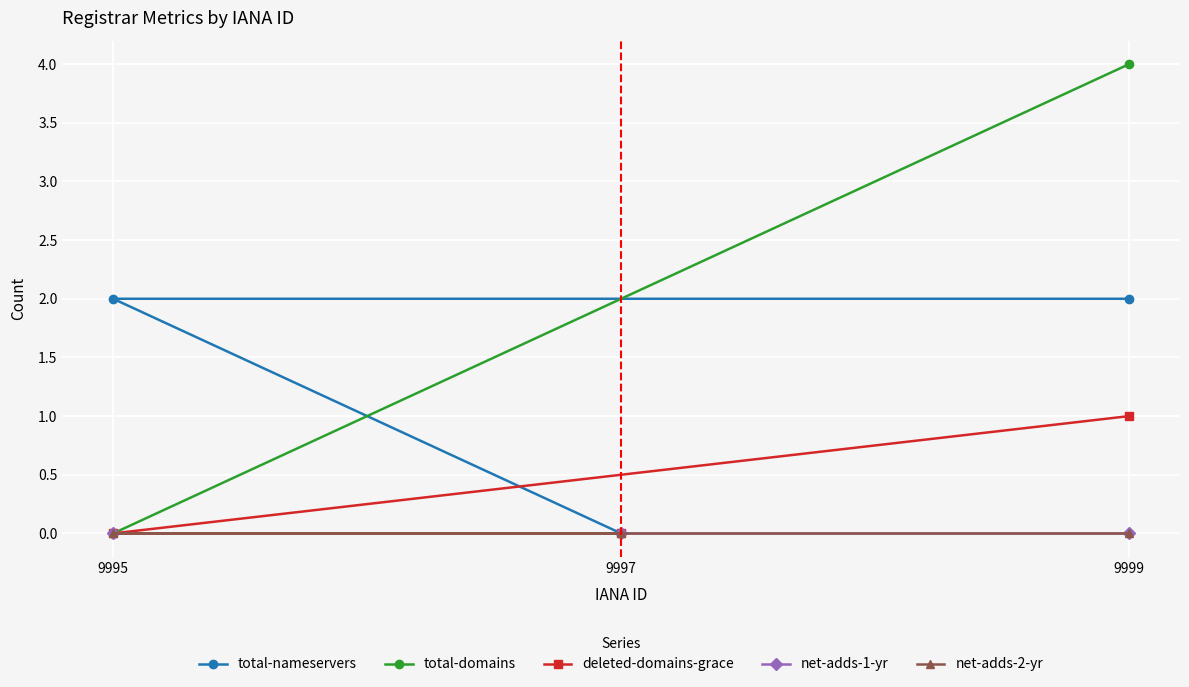

Which has a higher value, 9997 or 9995?

9995